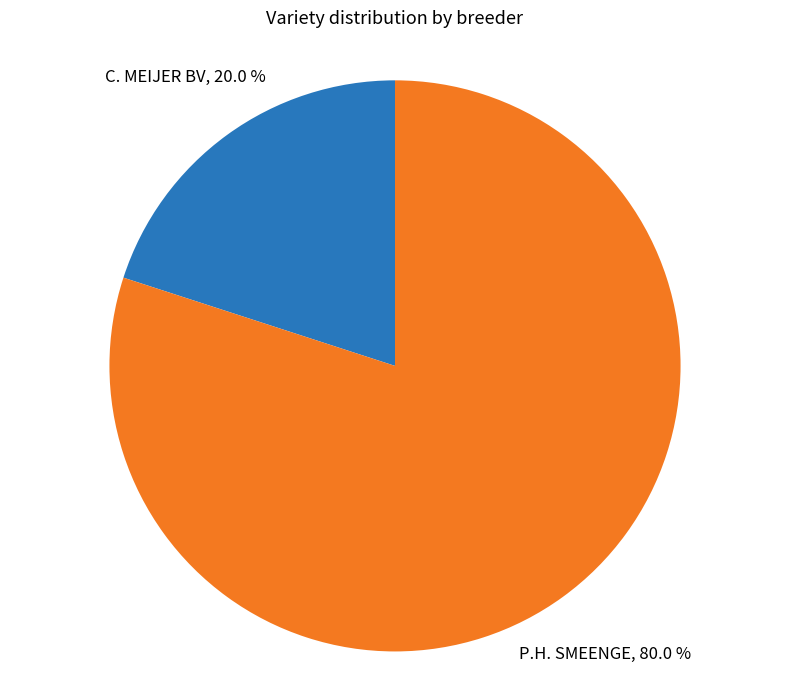

Combined, what portion of the pie is C. MEIJER BV and P.H. SMEENGE?

100.0%